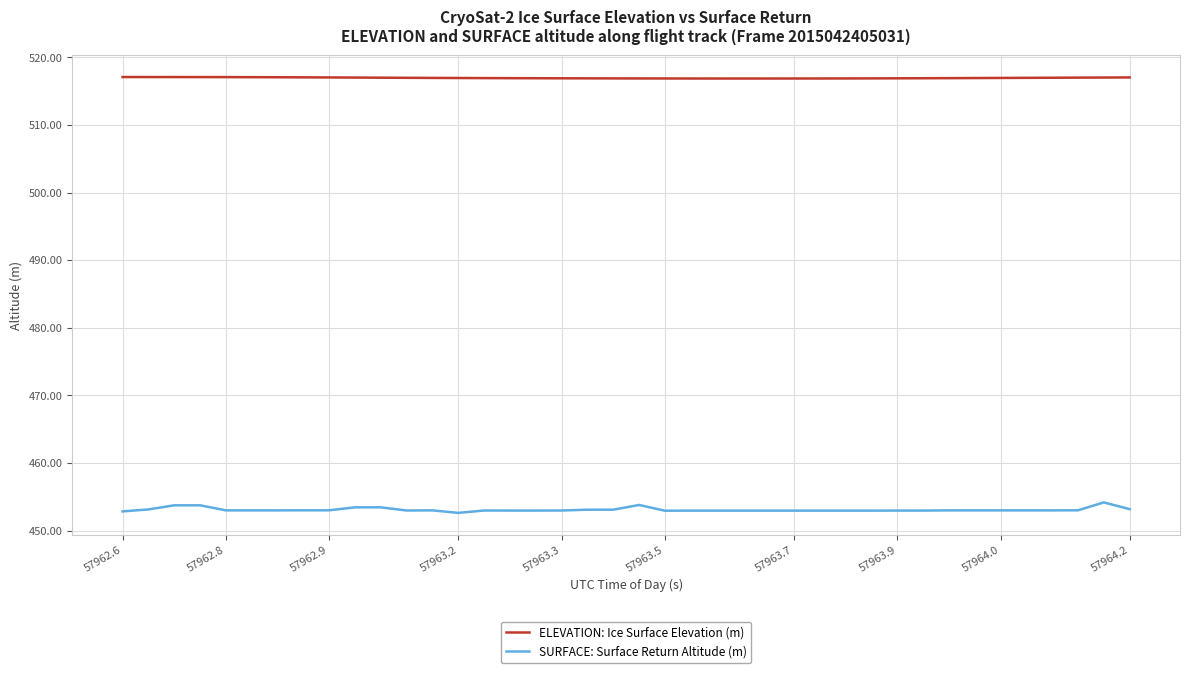

Rank the series by their average value, from lowest to highest.

SURFACE: Surface Return Altitude (m), ELEVATION: Ice Surface Elevation (m)